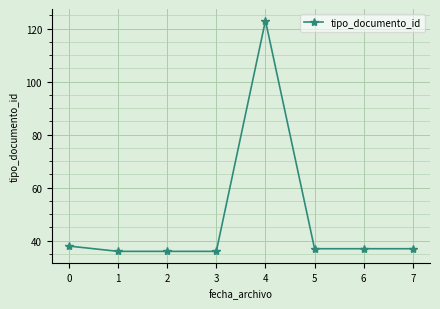

What is the maximum value shown in the chart?

123